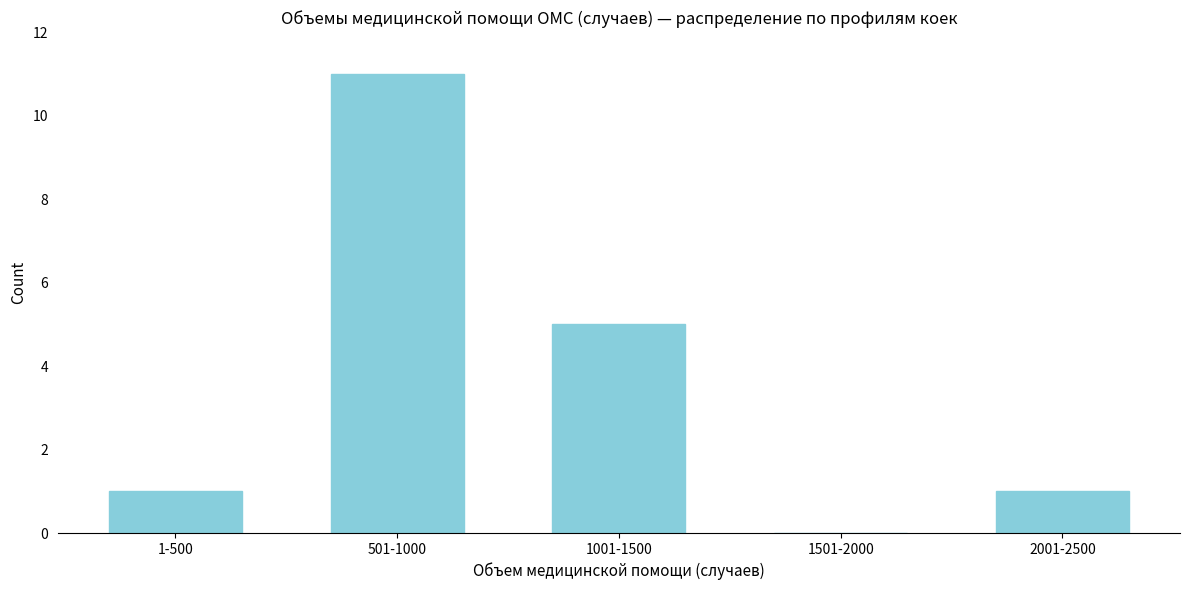

Reading right to left, list all the values displayed in this chart.

2001-2500=1	1501-2000=0	1001-1500=5	501-1000=11	1-500=1